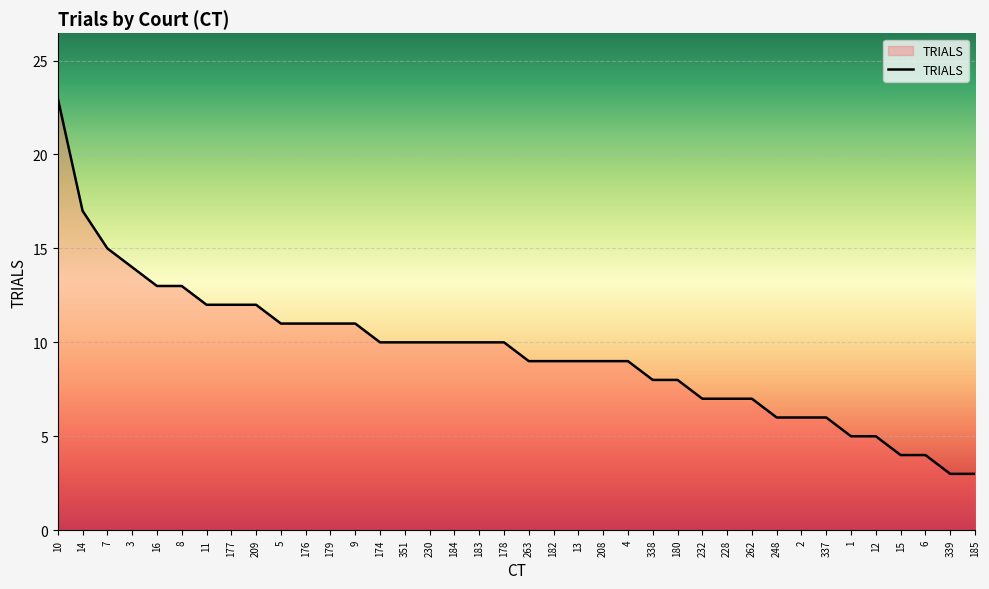

What is the greatest value displayed?

23